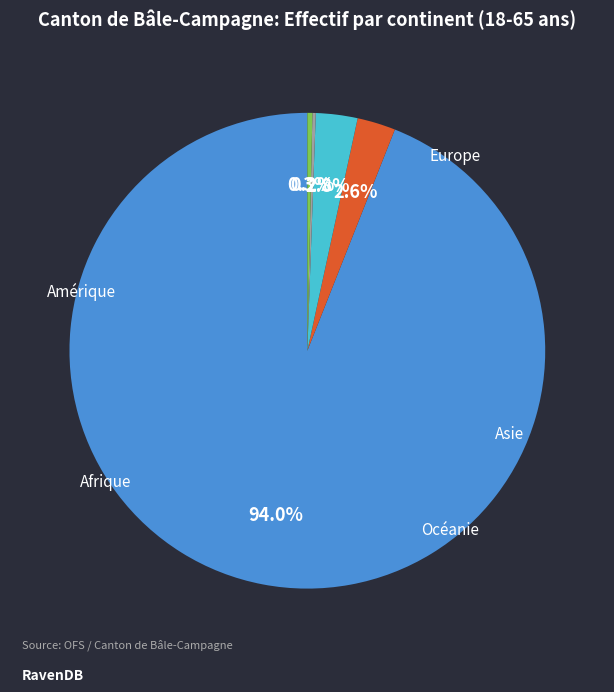

Does any single category account for the majority?

Yes